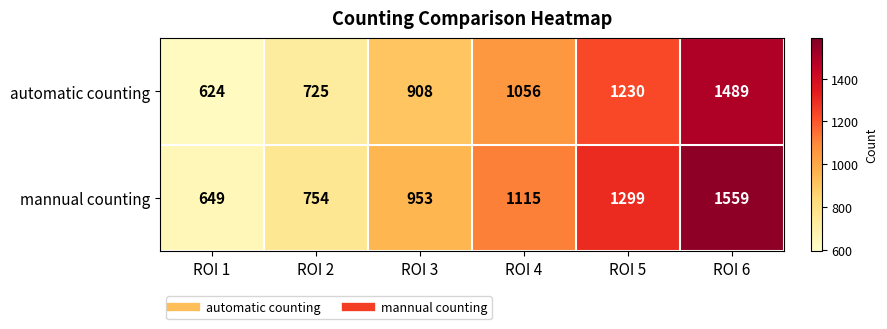

Rank the series by their maximum value, from highest to lowest.

mannual counting, automatic counting